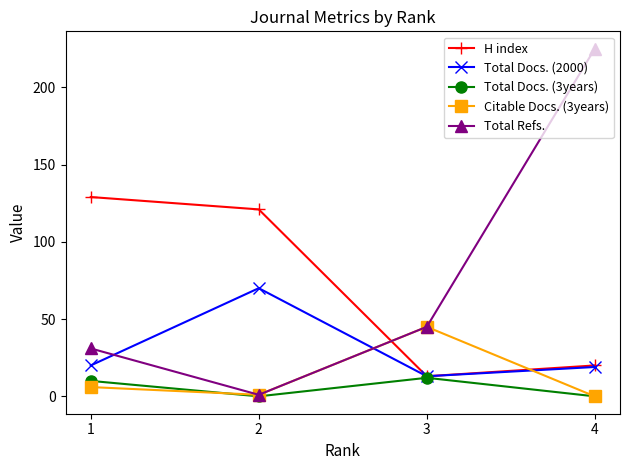

Is it true that H index equals 5 at 3?

False